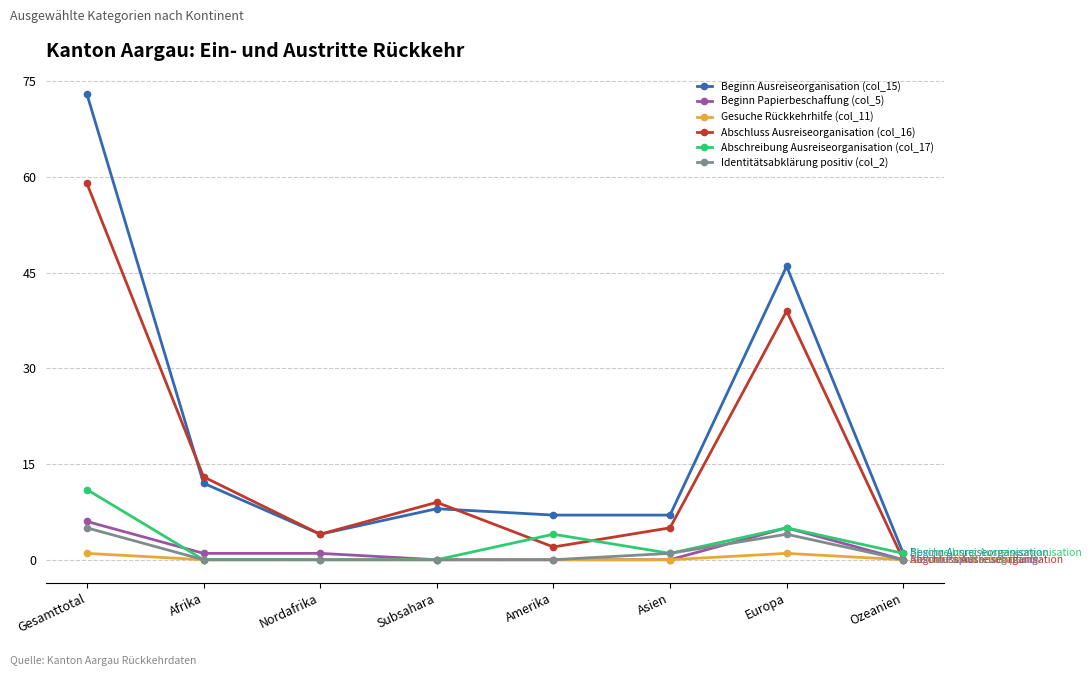

What is the difference between the highest and lowest values at Amerika?

7